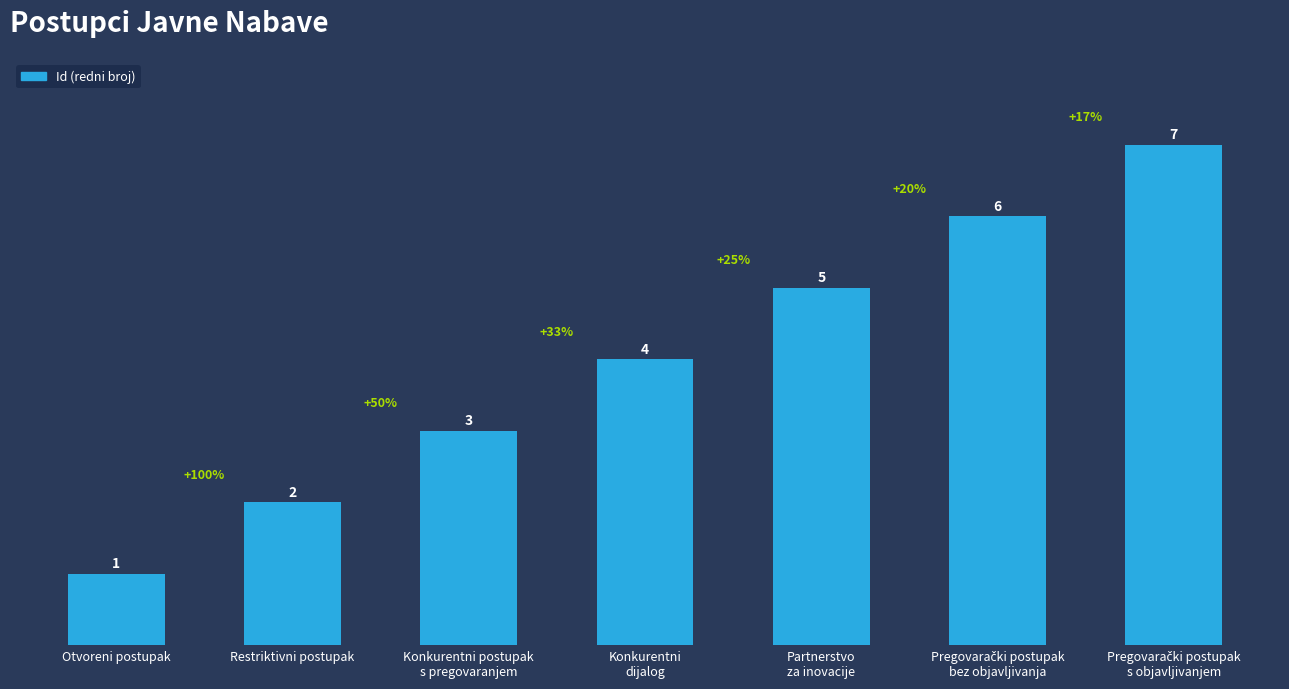

Approximately how many times larger is the value at Partnerstvo
za inovacije compared to Restriktivni postupak?

2.5